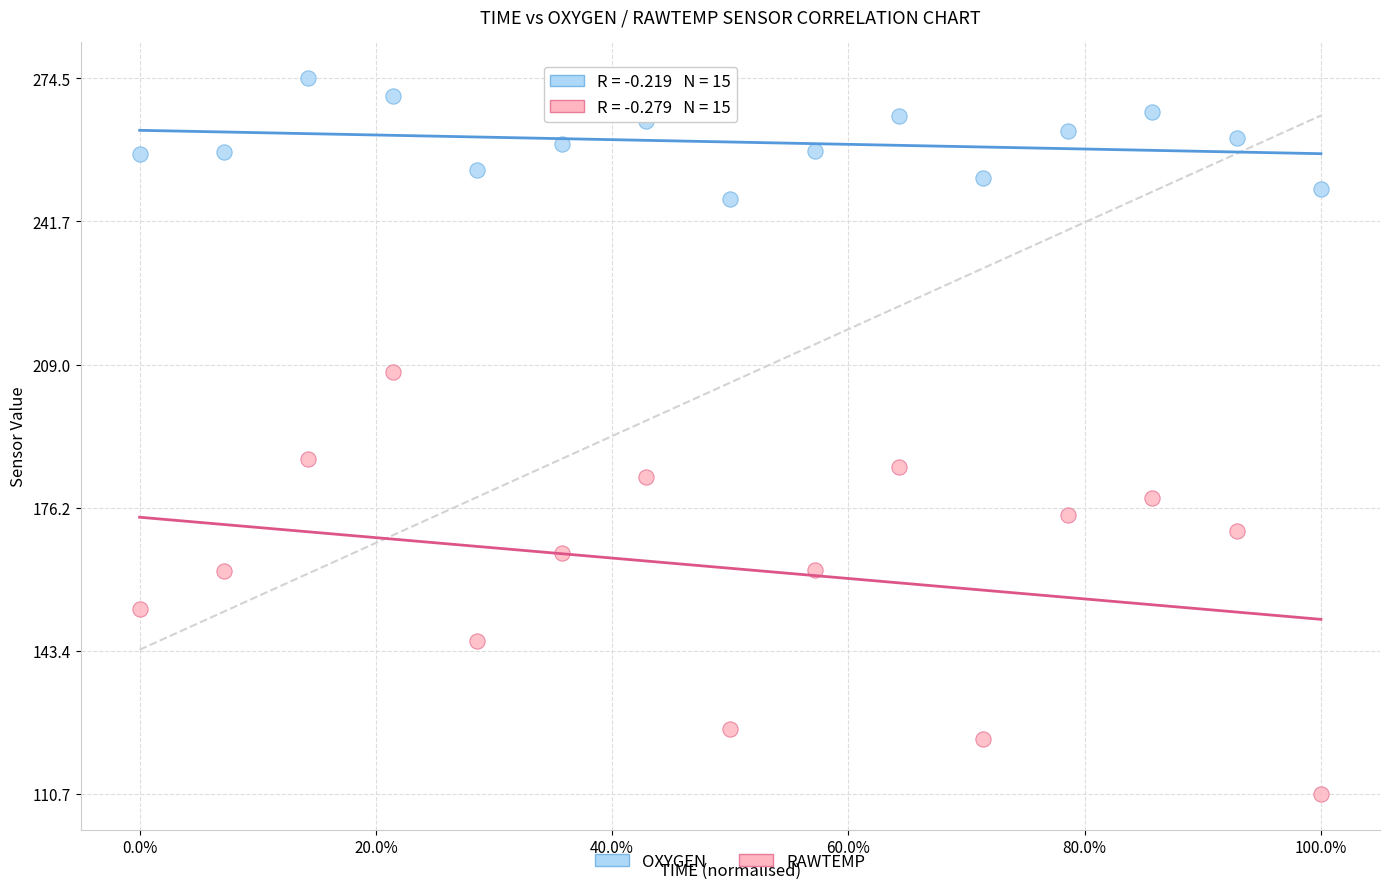

Which series reaches the minimum Y coordinate?

RAWTEMP